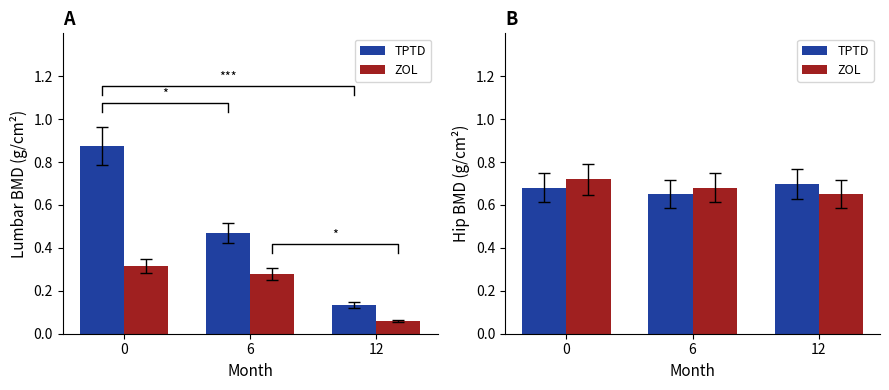

Which series has the largest range (max minus min)?

ZOL